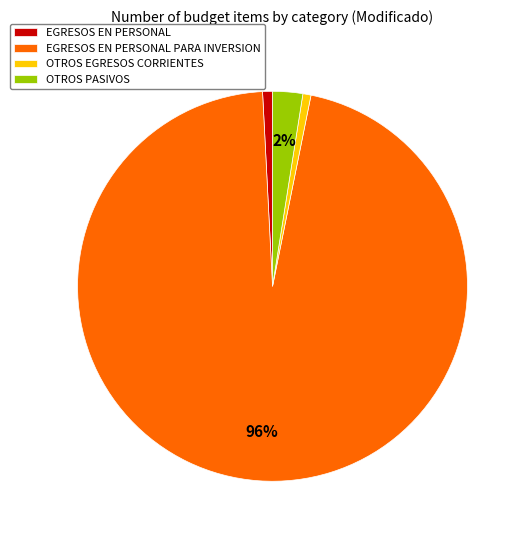

The OTROS PASIVOS slice represents 21% of the pie. True or false?

False